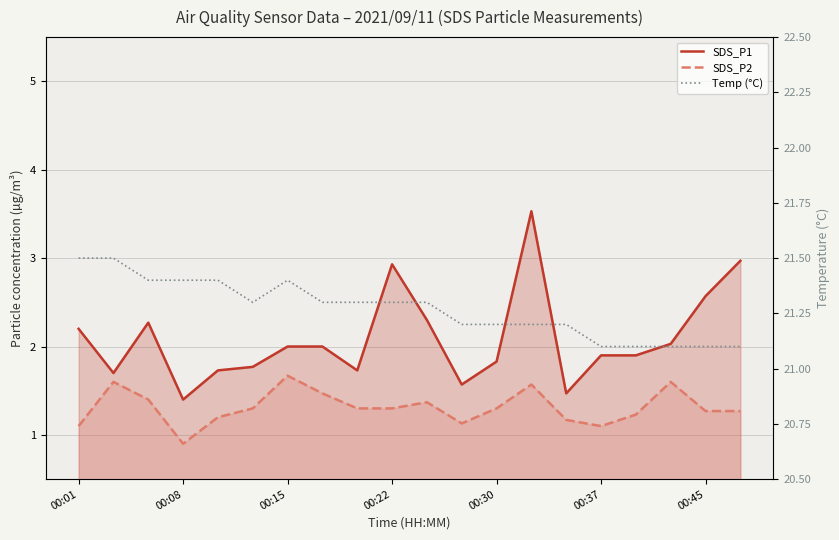

What is the lowest value of the SDS_P1 series?

1.4